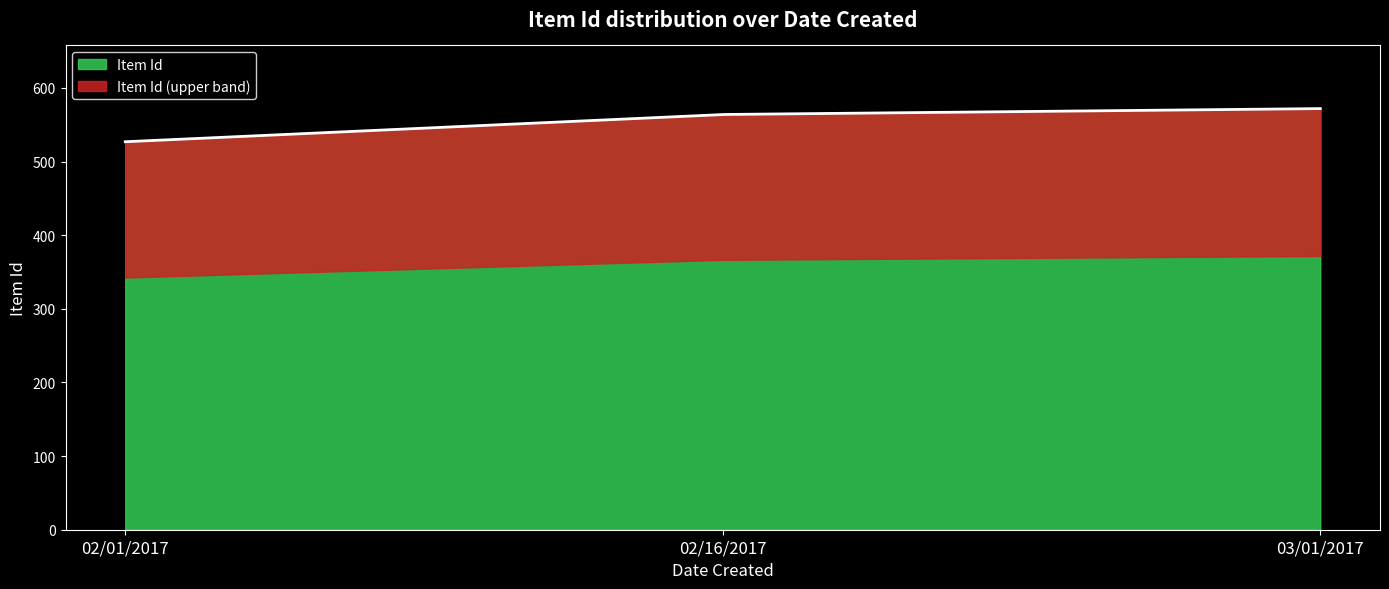

True or false: the data shows 257 at 02/16/2017.

False